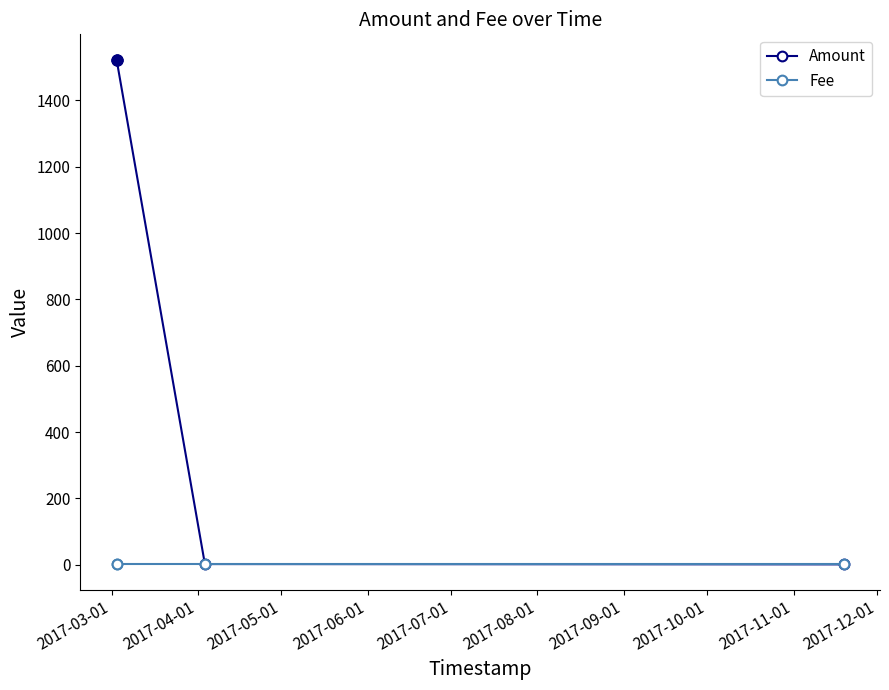

Rank the series by their maximum value, from lowest to highest.

Fee, Amount